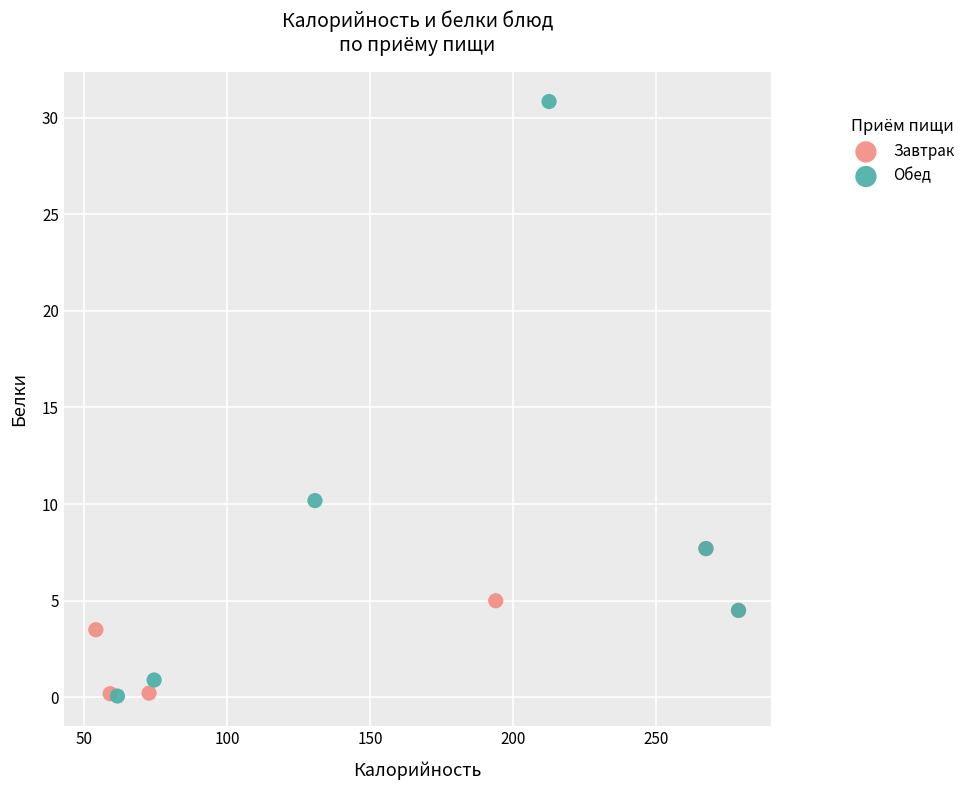

What are all the series names shown in the legend?

Завтрак, Обед